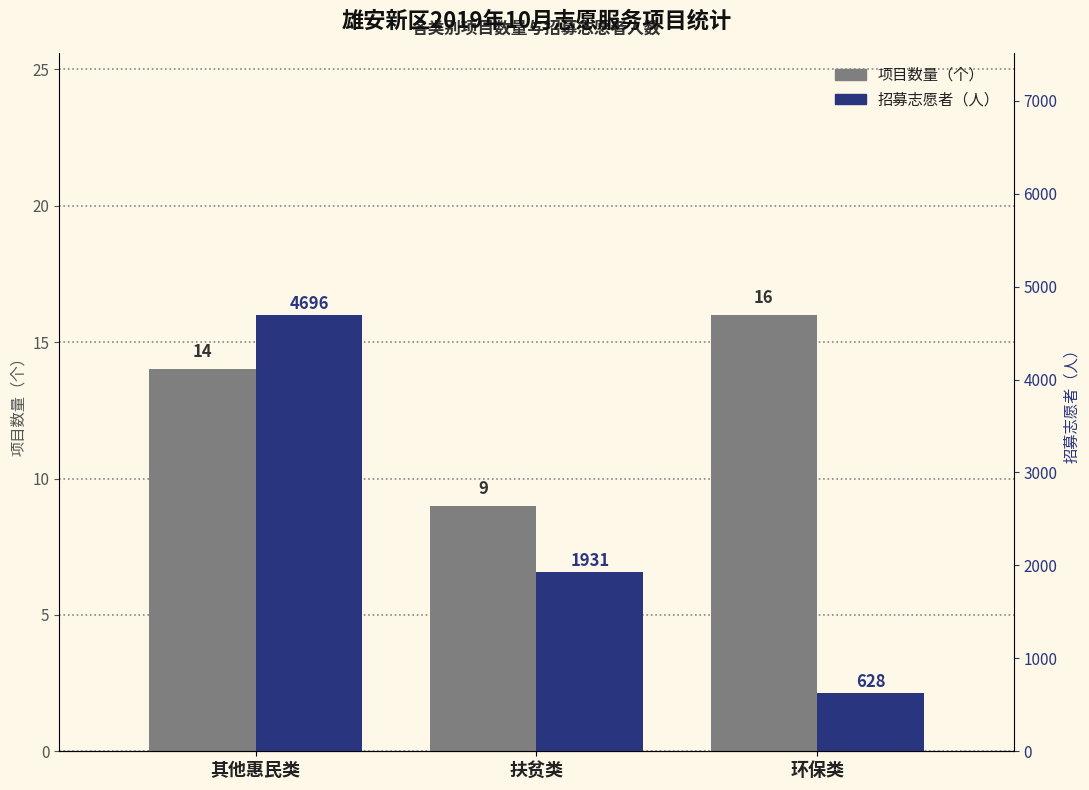

At how many categories does at least one series exceed 4400?

1